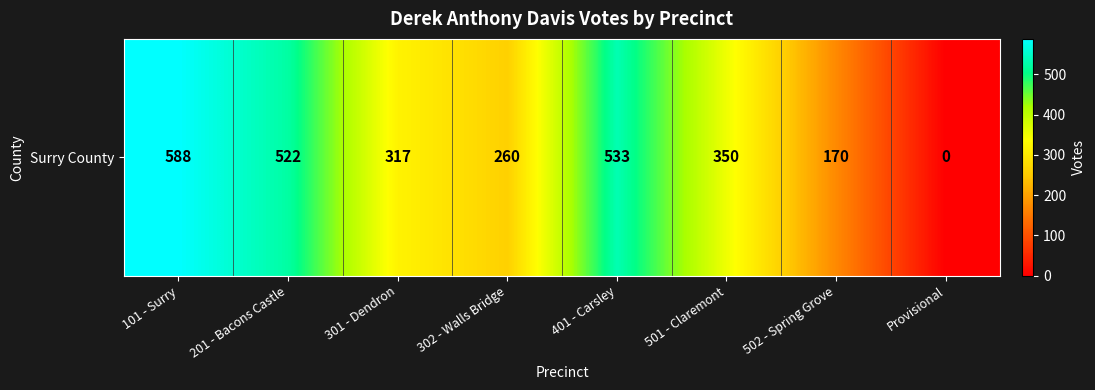

Reading left to right, what are all the values shown in this chart?

588	522	317	260	533	350	170	0